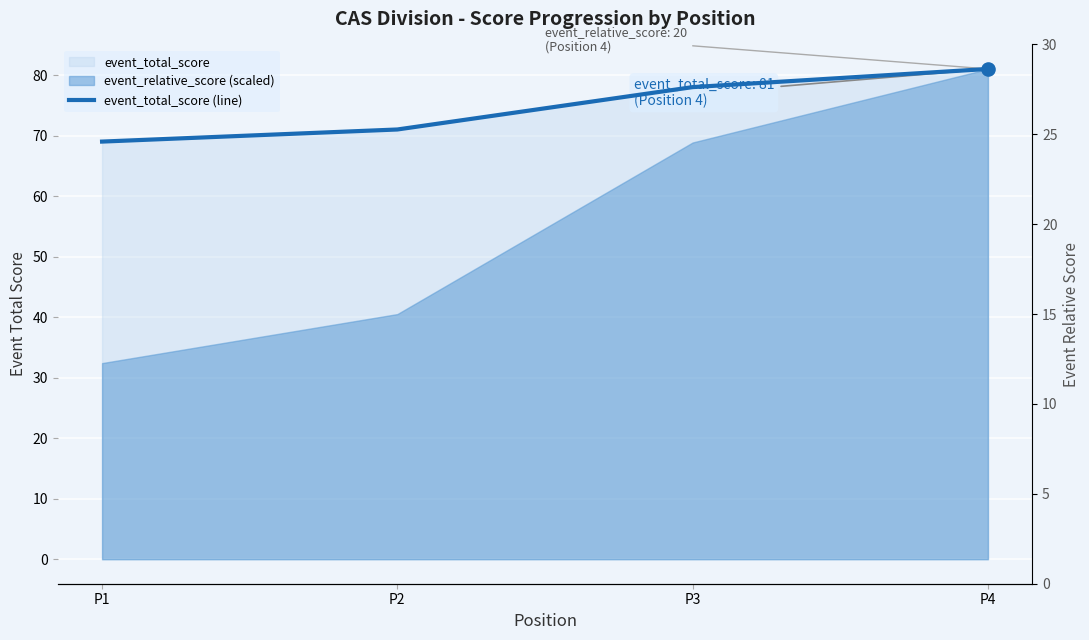

Which series contains the highest Y value?

event_total_score (line)